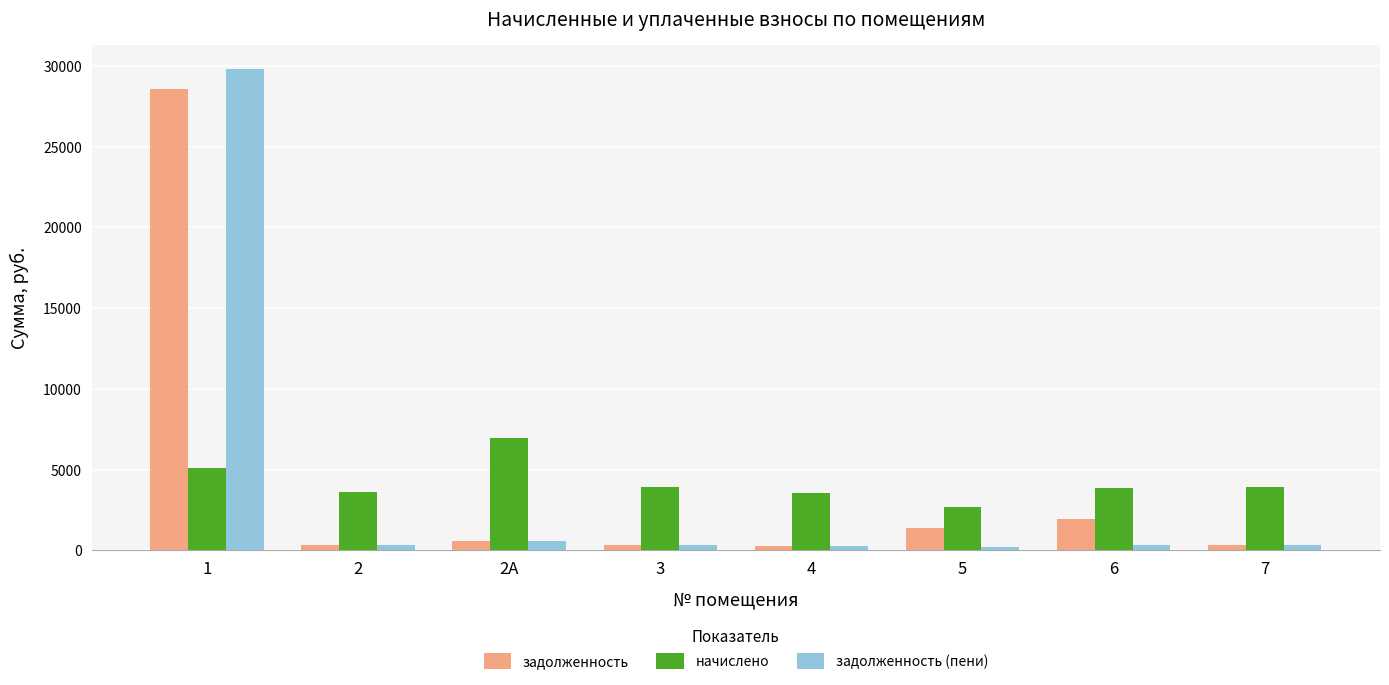

How many distinct data groups are displayed?

3